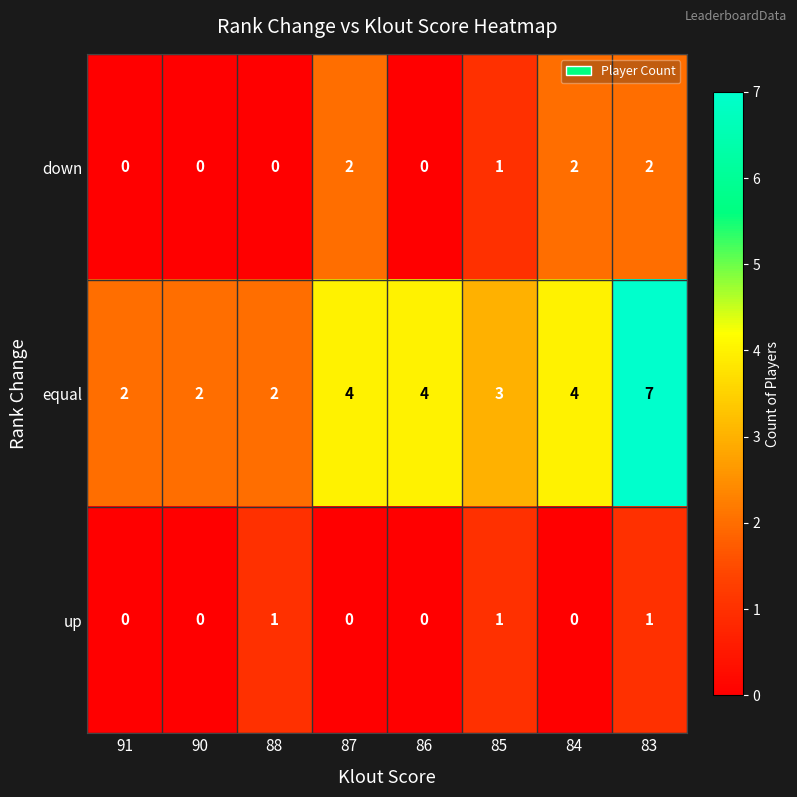

What is the sum of all equal values?

28